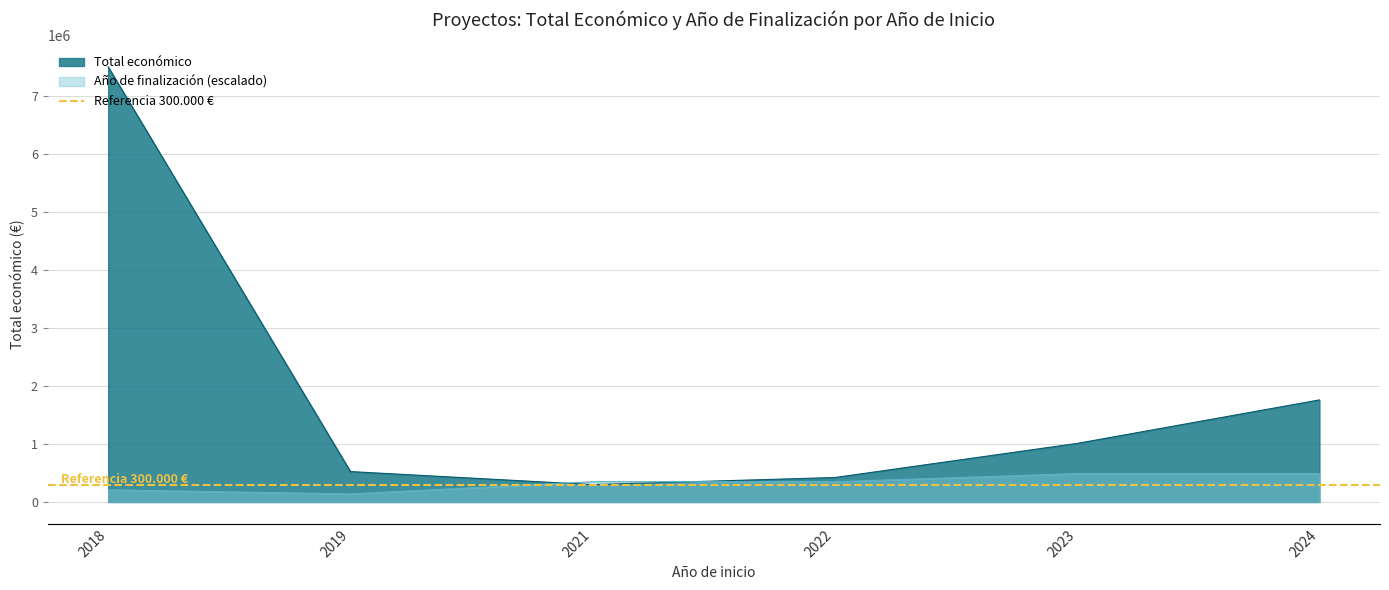

What is the maximum value for Año de finalización (escalado)?

490000